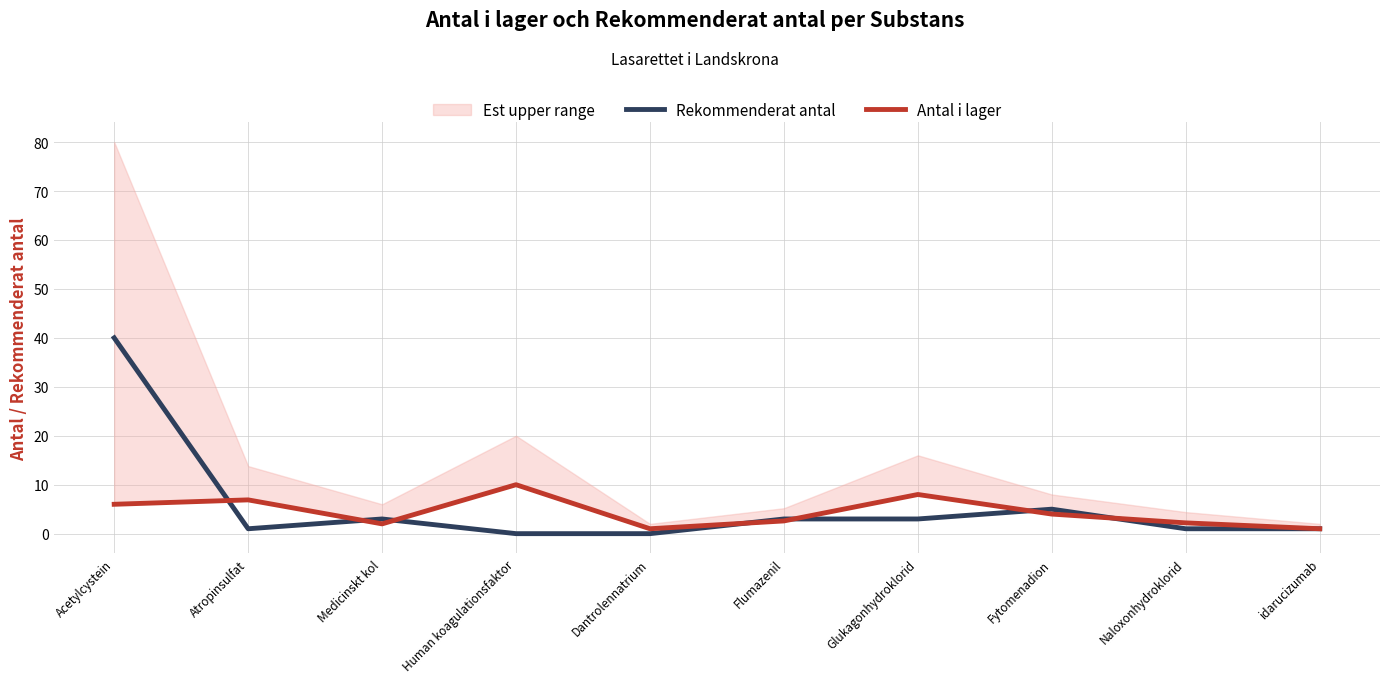

The Antal i lager series shows 6.0 at Acetylcystein. True or false?

True